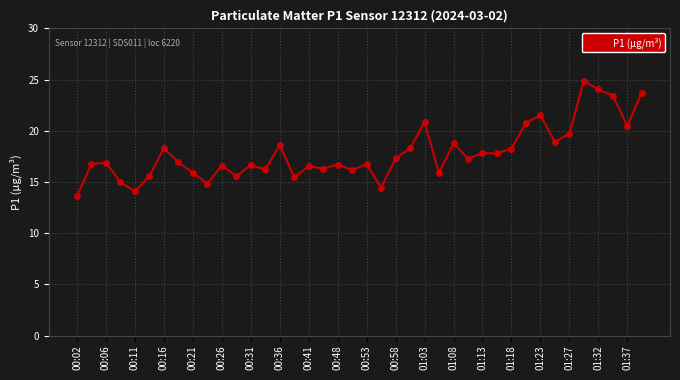

True or false: the data has more than 1 interior local peaks.

True